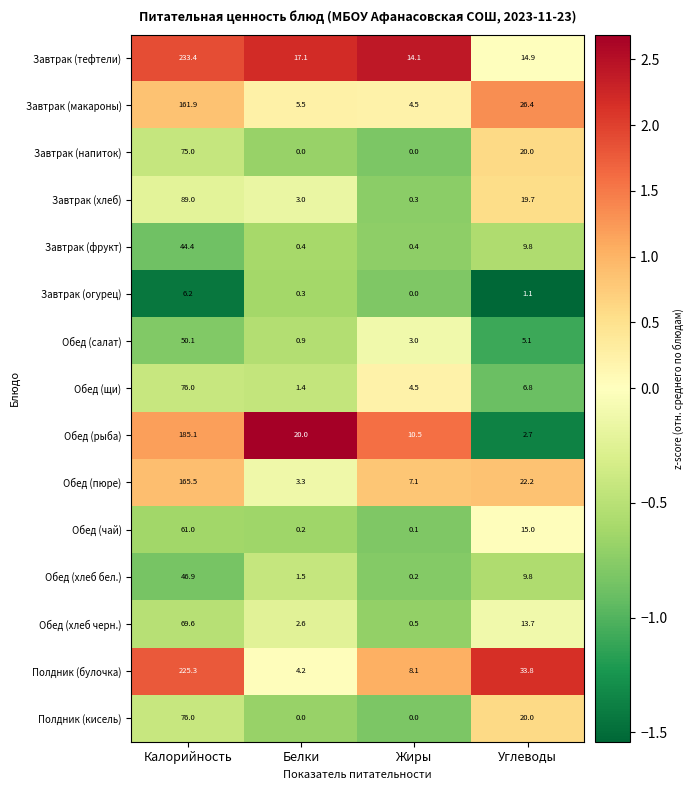

At which label is Завтрак (огурец) closest to 3?

Углеводы